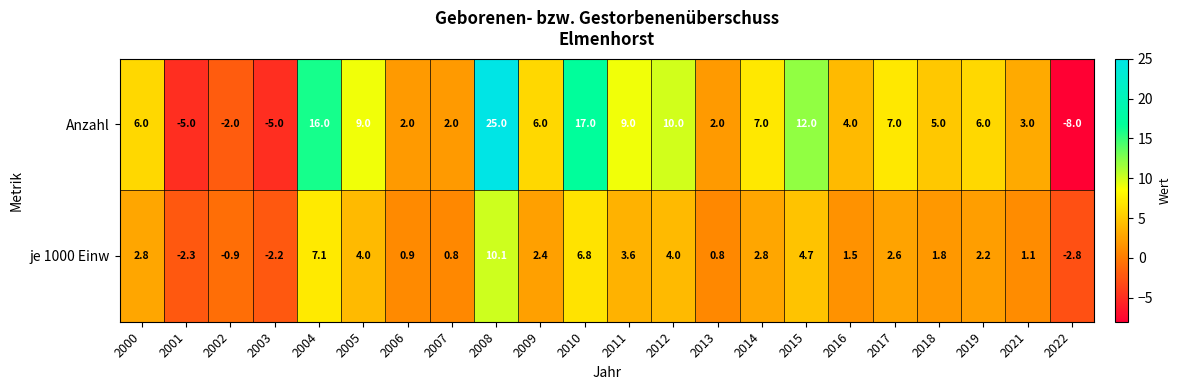

Rank the series by their average value, from highest to lowest.

Anzahl, je 1000 Einw